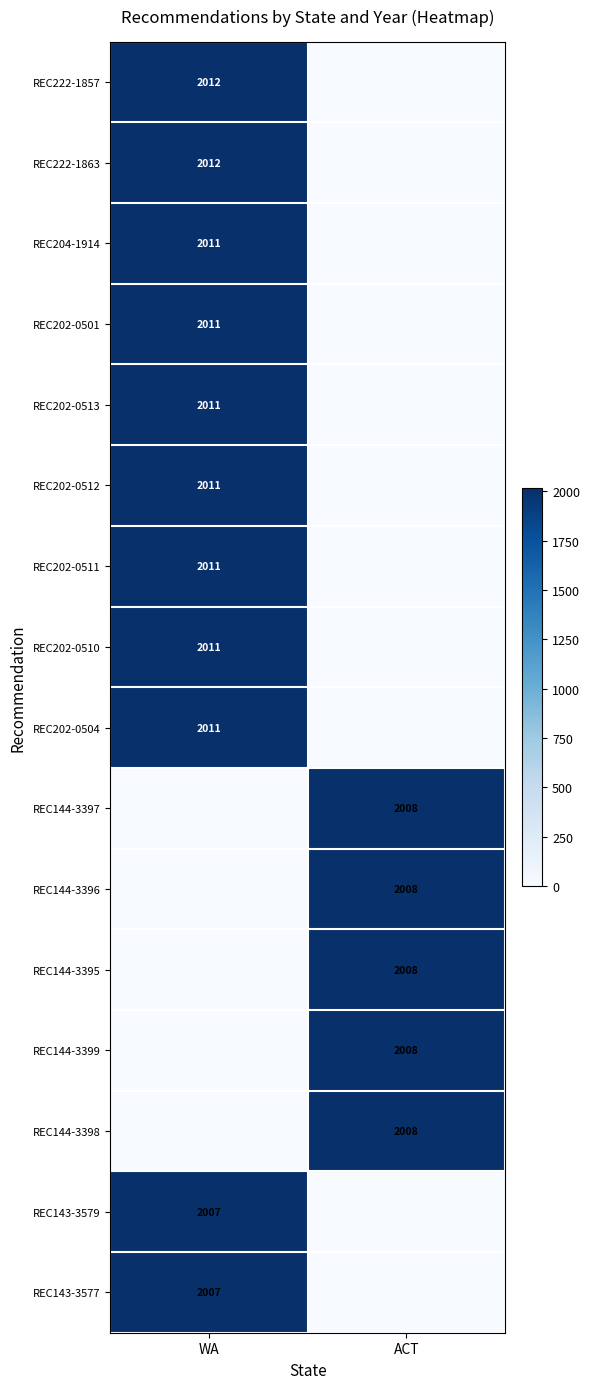

Is the value of REC143-3577 at WA greater than the value of REC202-0504 at WA?

No